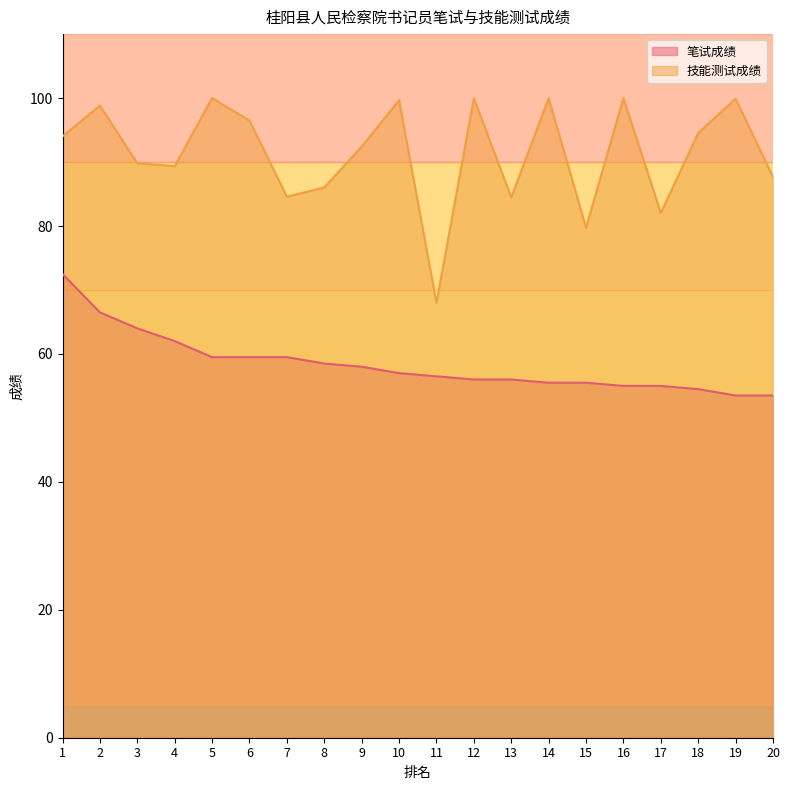

What is the lowest value of the 技能测试成绩 series?

68.0